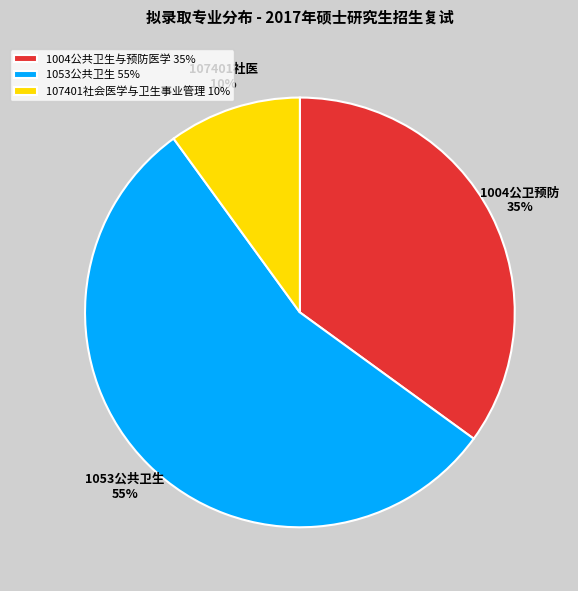

True or false: 107401社会医学与卫生事业管理 accounts for 10% of the total.

True